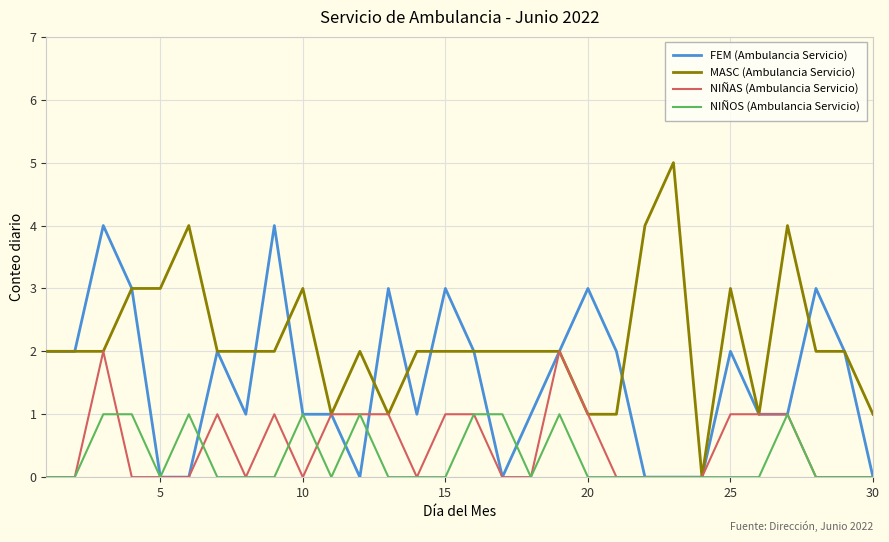

Rank the series by their maximum value, from lowest to highest.

NIÑOS (Ambulancia Servicio), NIÑAS (Ambulancia Servicio), FEM (Ambulancia Servicio), MASC (Ambulancia Servicio)